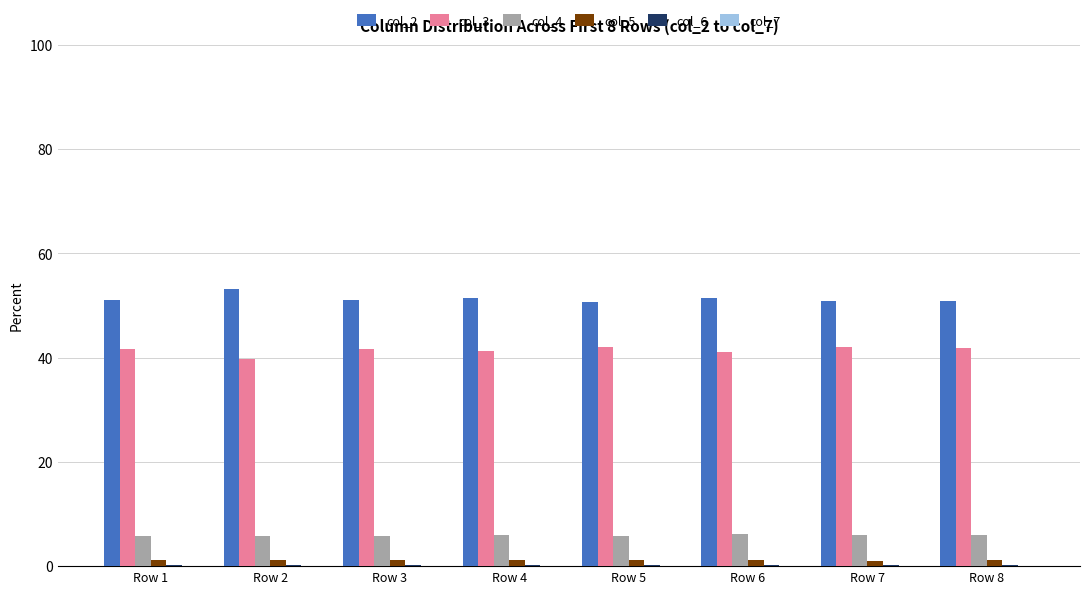

What is the total value across all series at Row 7?

100.0